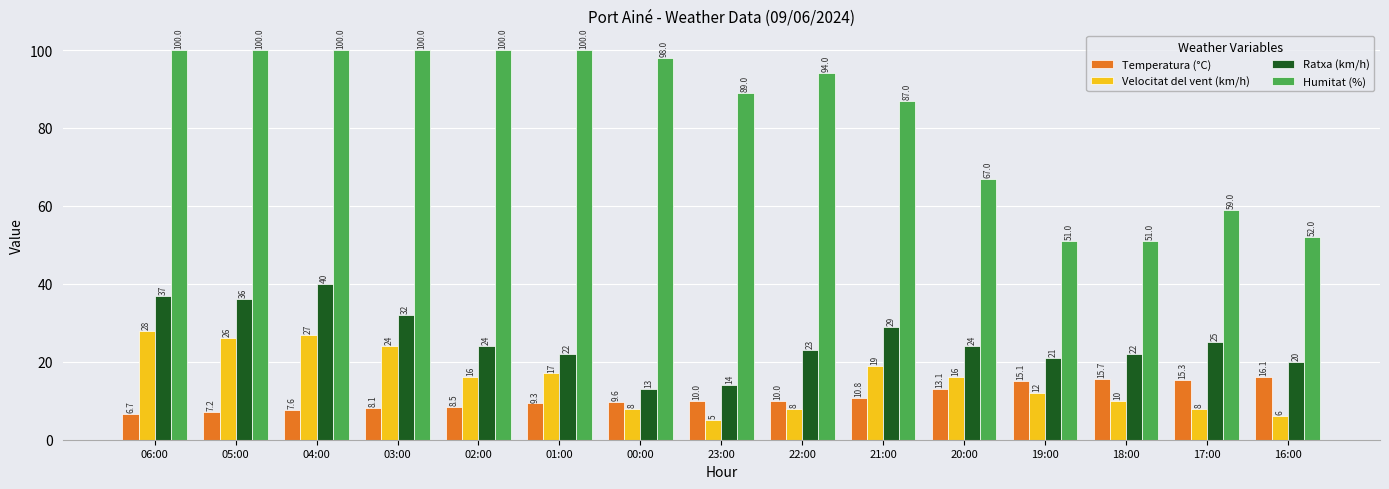

Which series changed the most between 22:00 and 17:00?

Humitat (%)